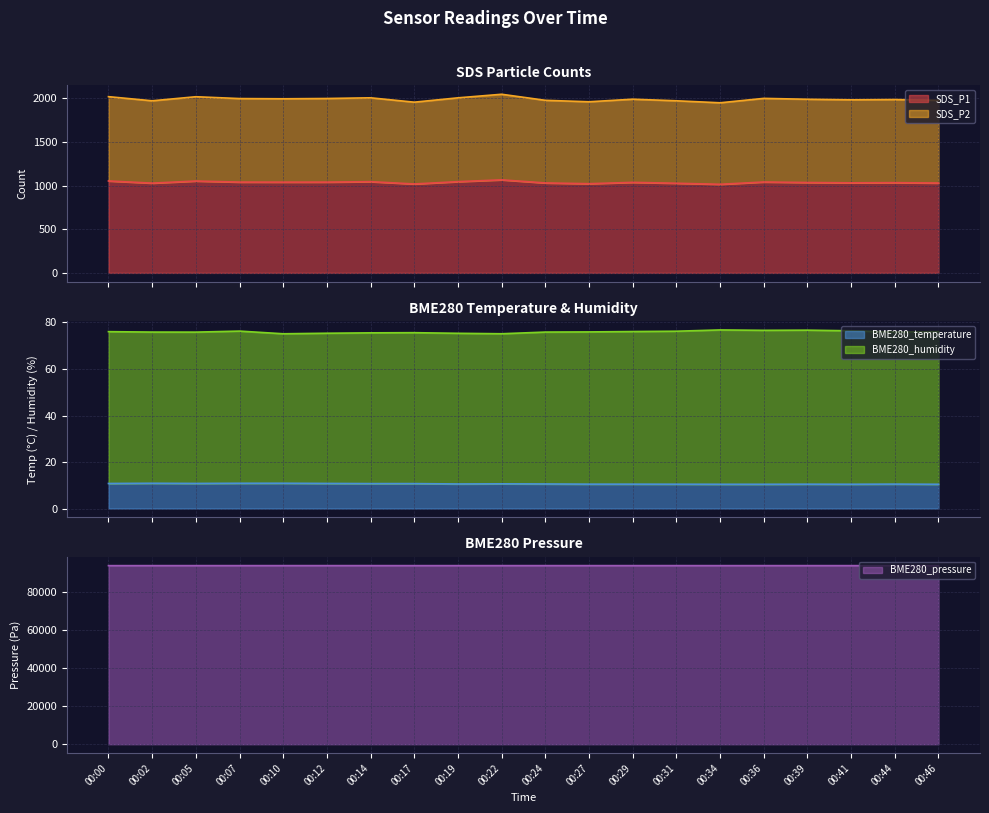

How many data points in BME280_pressure are above 93617?

11